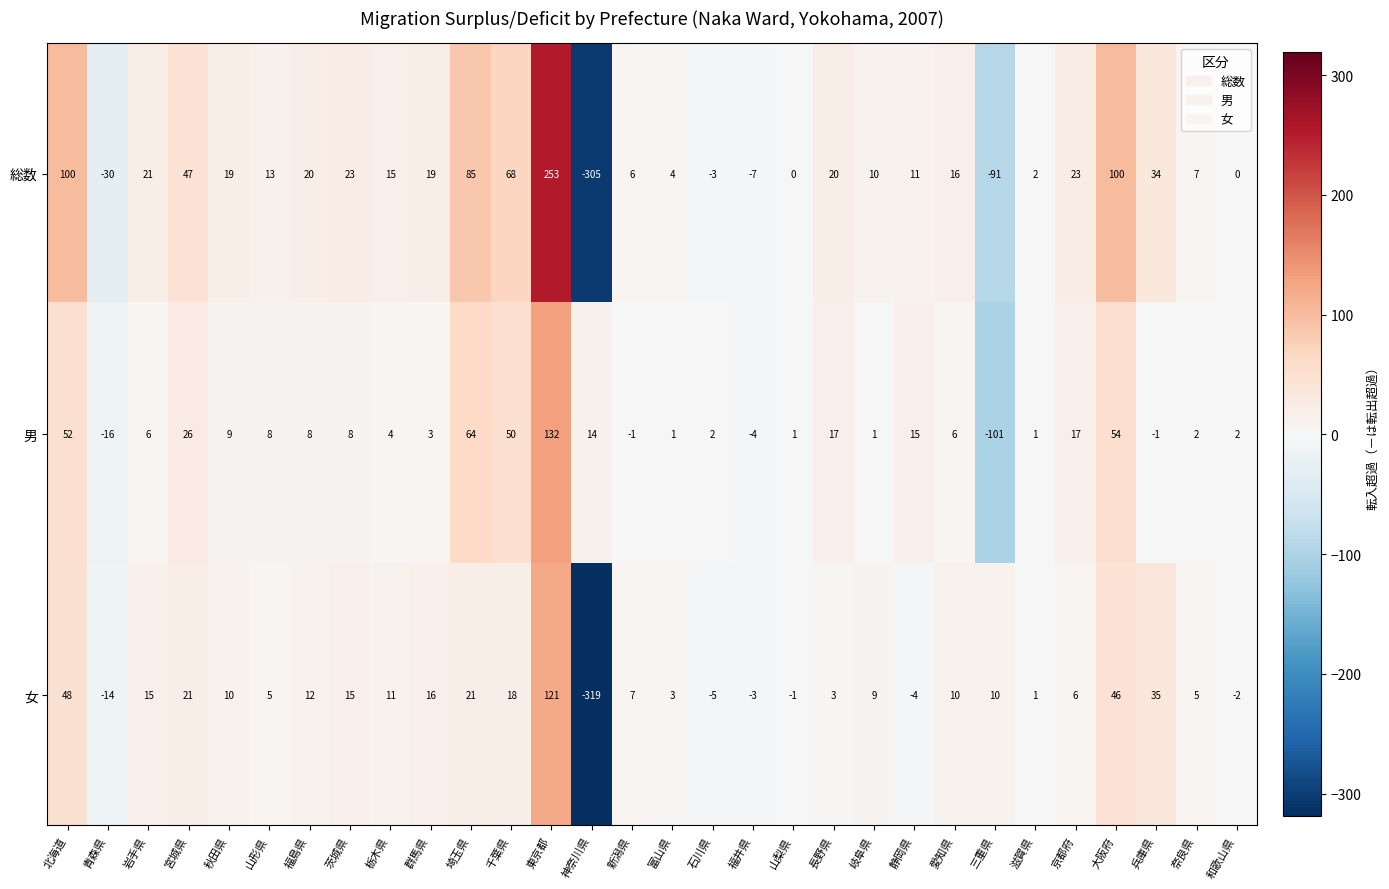

The value of 総数 at 京都府 is 23. True or false?

True